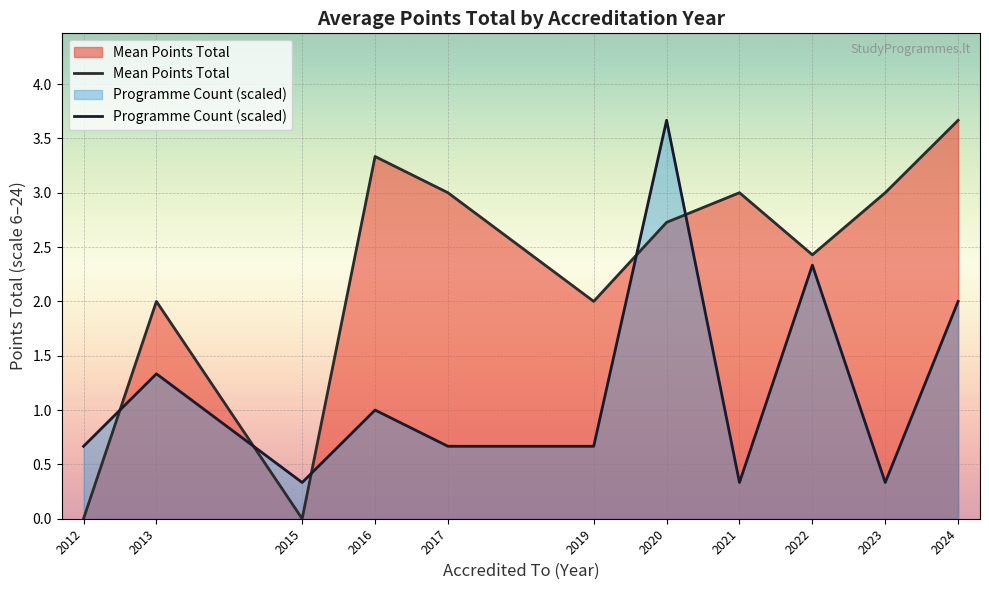

Rank the series by their average value, from highest to lowest.

Mean Points Total, Programme Count (scaled)